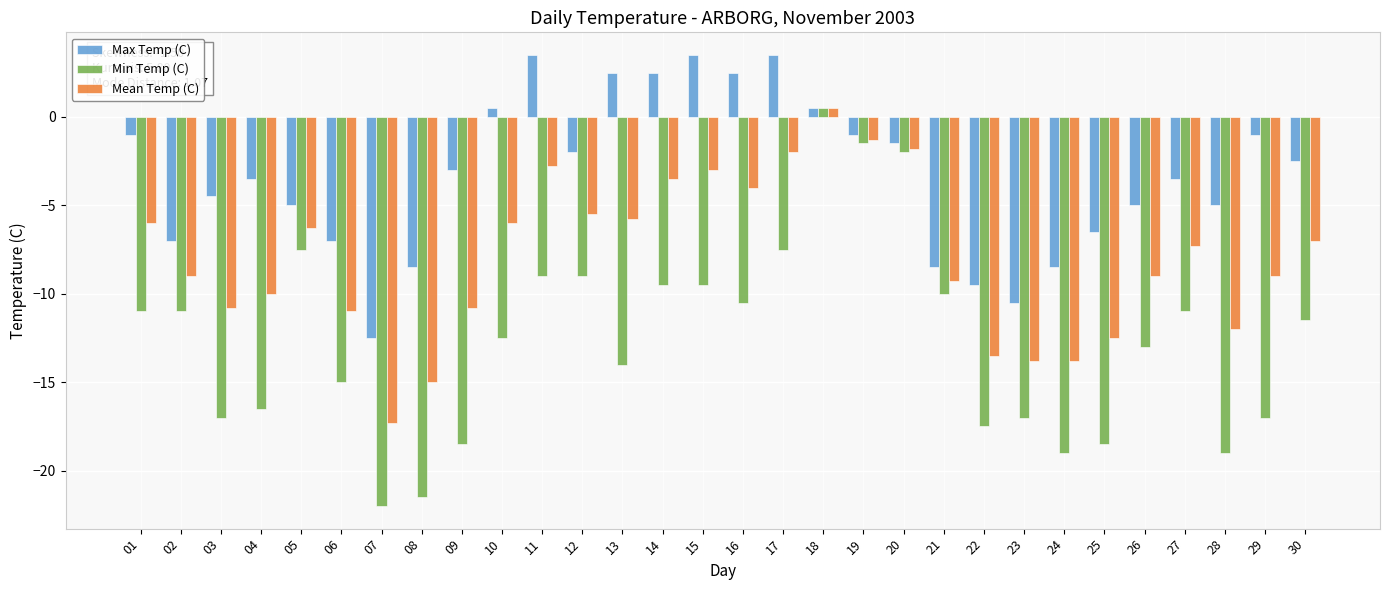

What is the value of the Mean Temp (C) bar at the 7th from the left?

-17.3